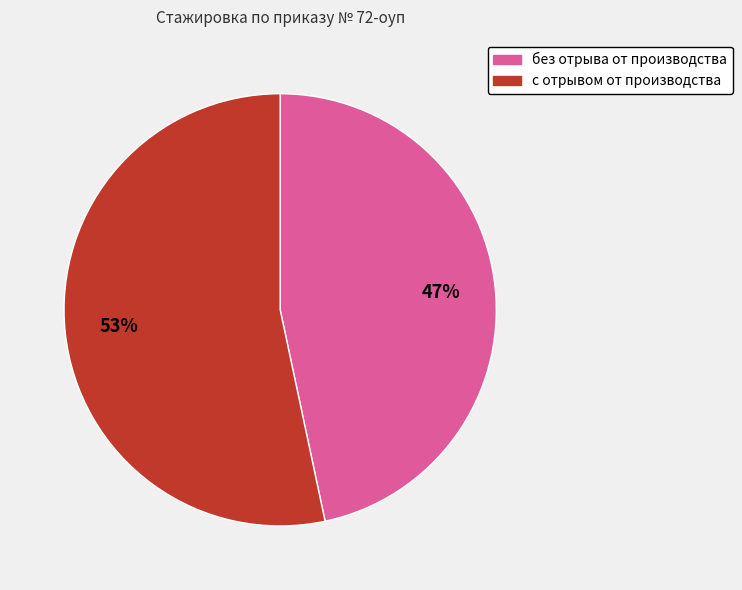

To the nearest percent, what is the average slice percentage?

50%